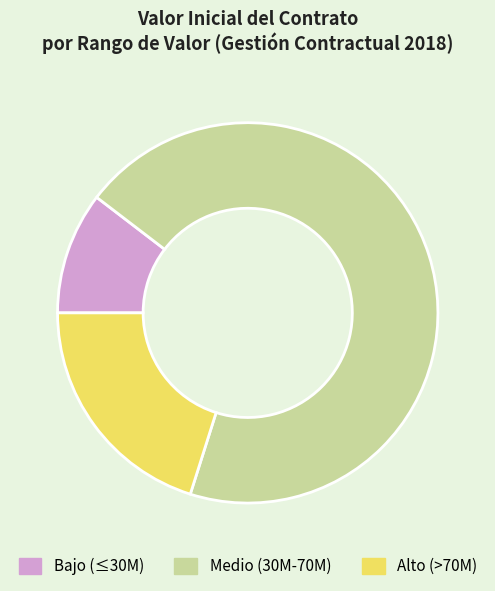

Which slice is the largest?

Medio (30M-70M)